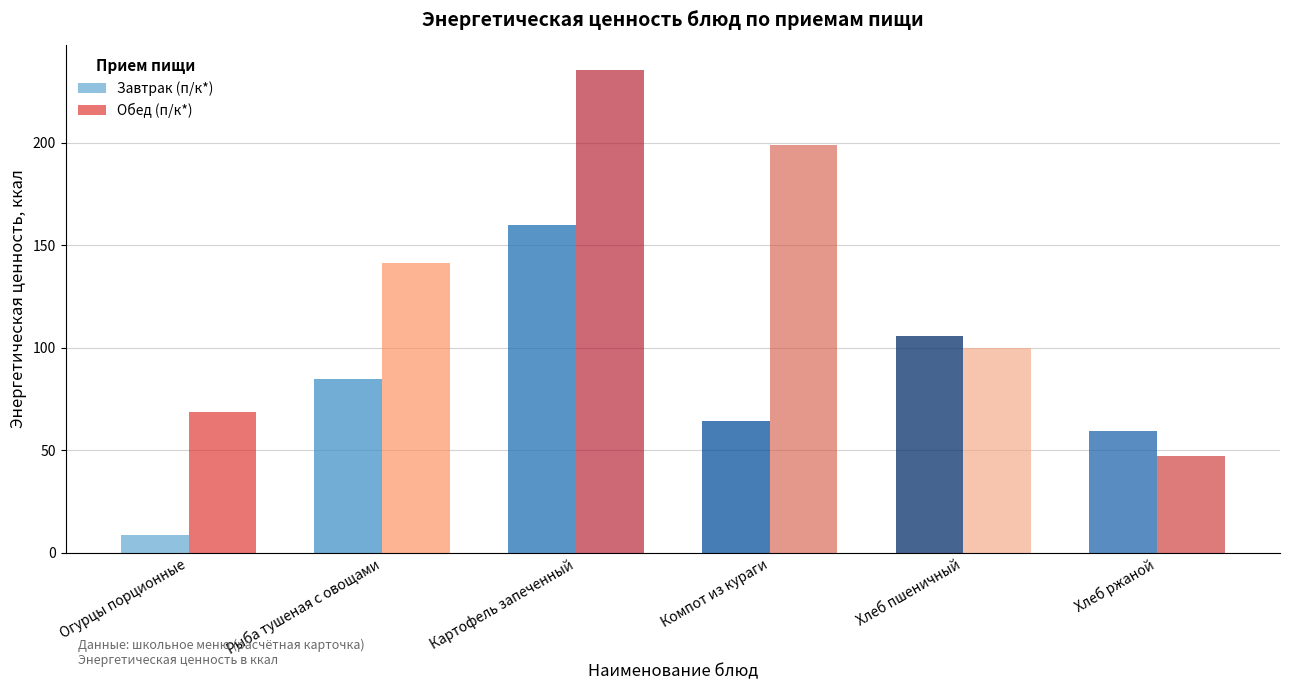

Which has a higher value, Компот из кураги or Картофель запеченный?

Картофель запеченный